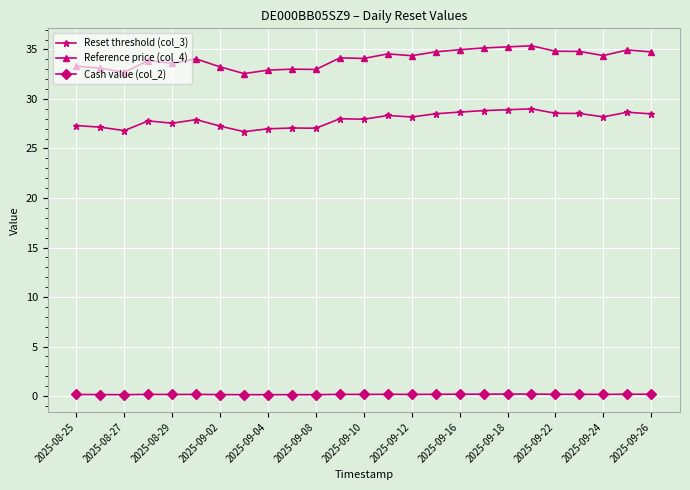

Which series has the widest spread of values?

Reference price (col_4)